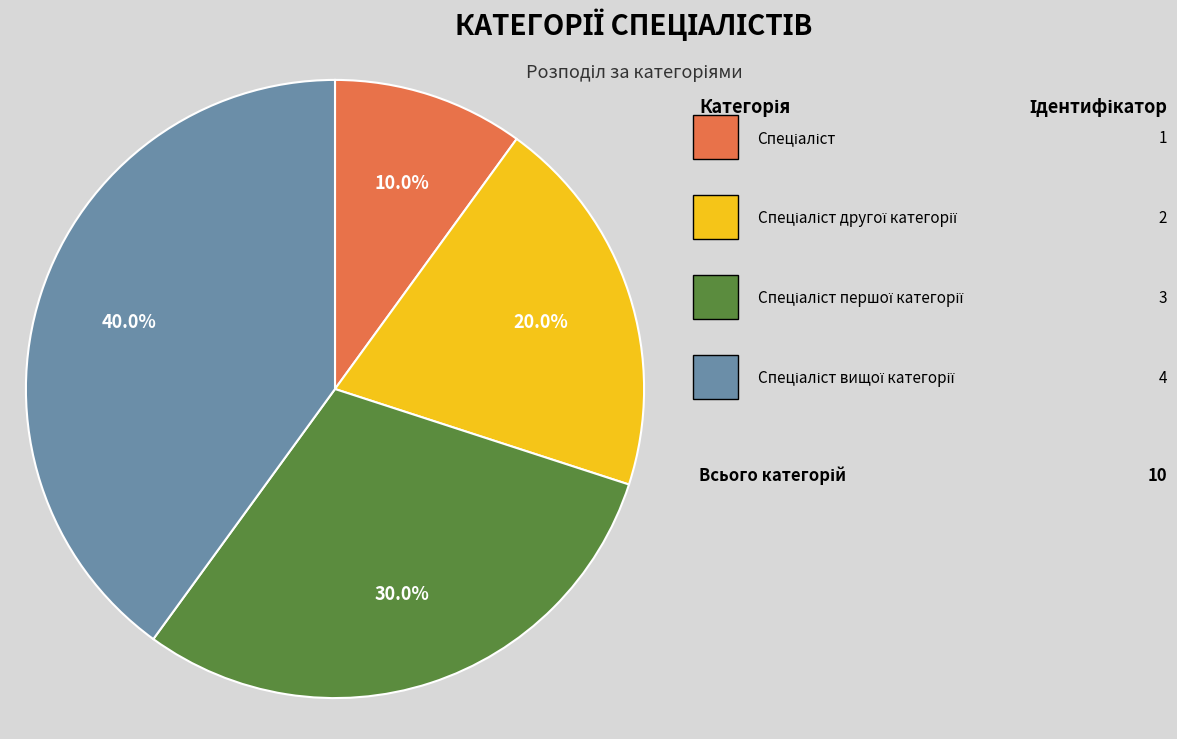

Does any single category account for the majority?

No